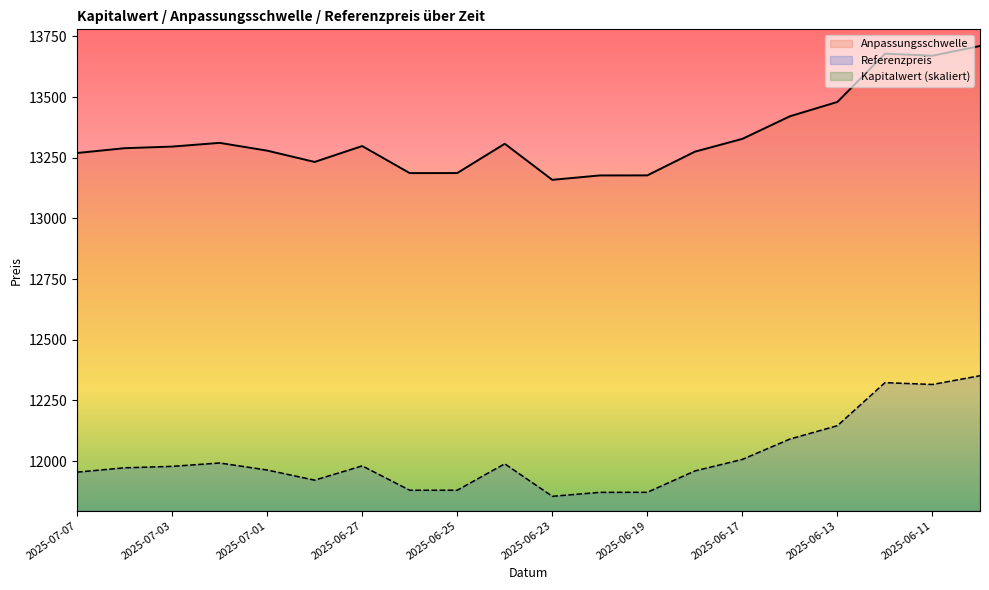

True or false: Referenzpreis and Kapitalwert intersect in this chart.

False